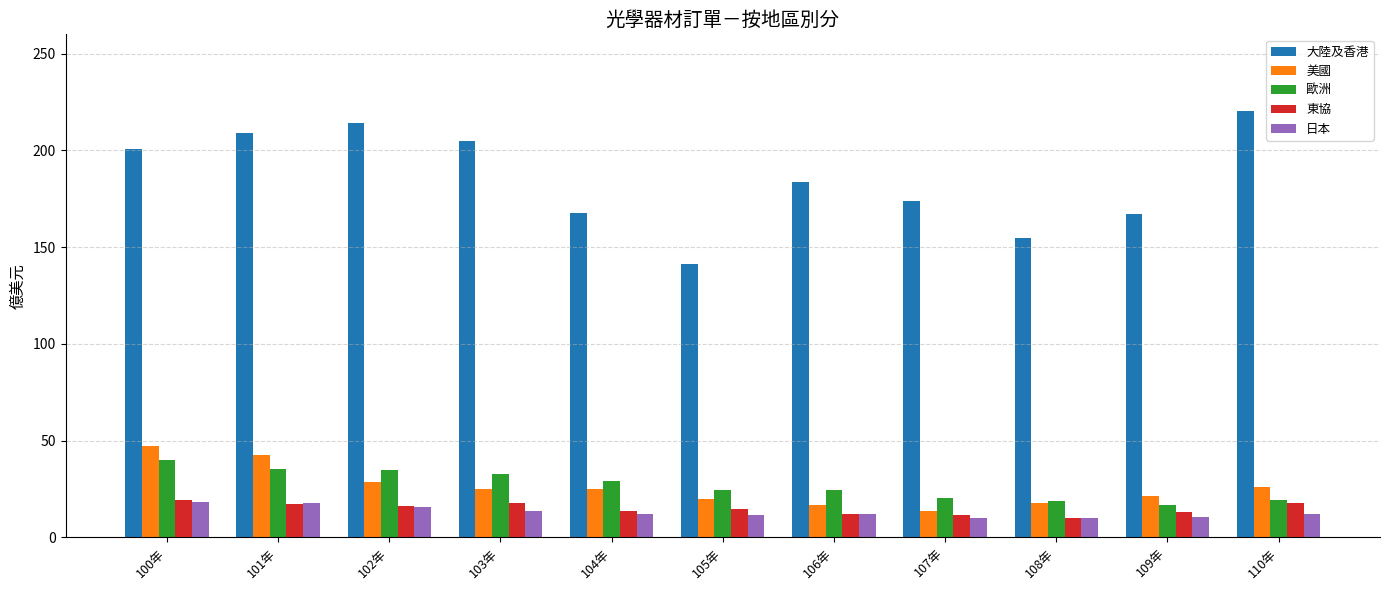

What is the minimum value shown in the chart?

9.8